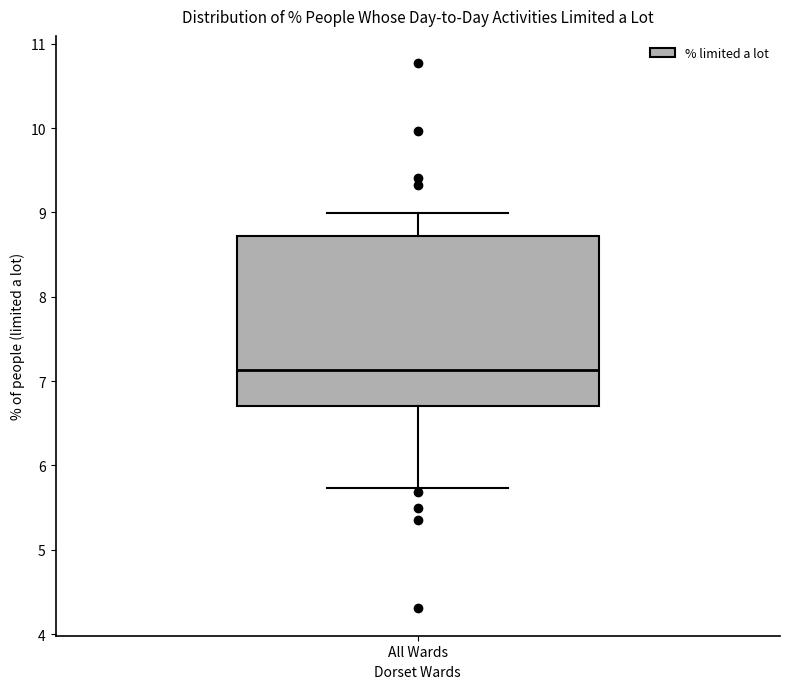

Read this box plot against the y-axis: the position of the median line, the range covered by the box, and the ends of both whiskers. The values are not printed on the chart, so give them approximately, as read against the axis.

median 7.1, box 6.7 to 8.7, whiskers 5.7 to 9.0